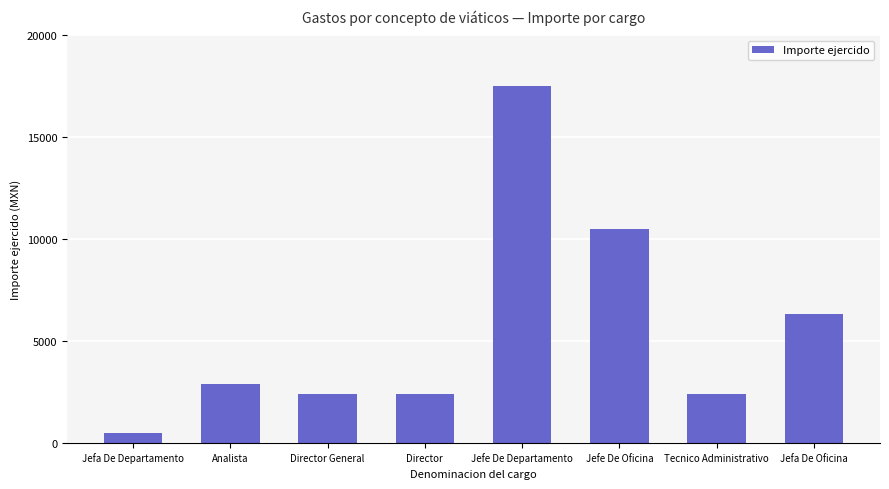

What position from the right is Analista?

7